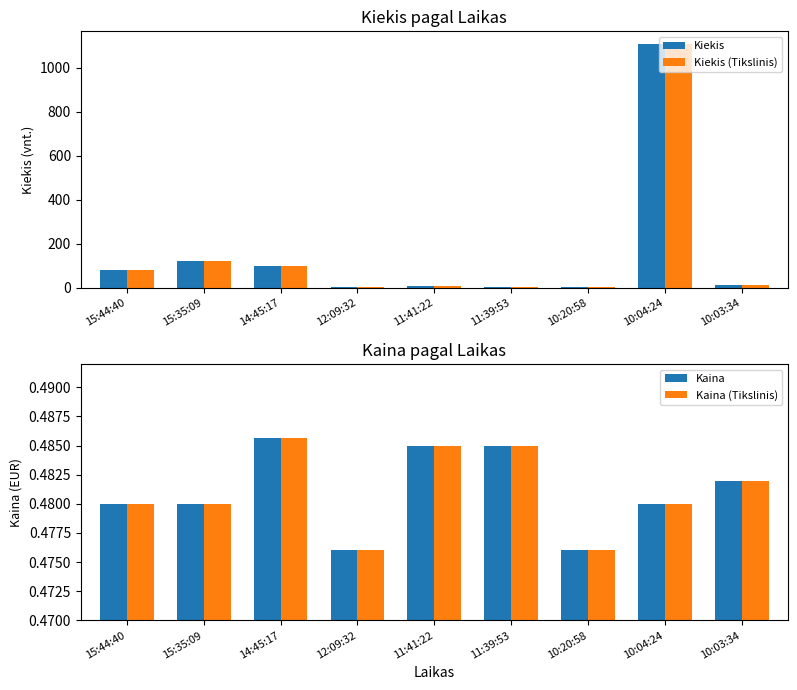

How many categories are shown in the chart?

9